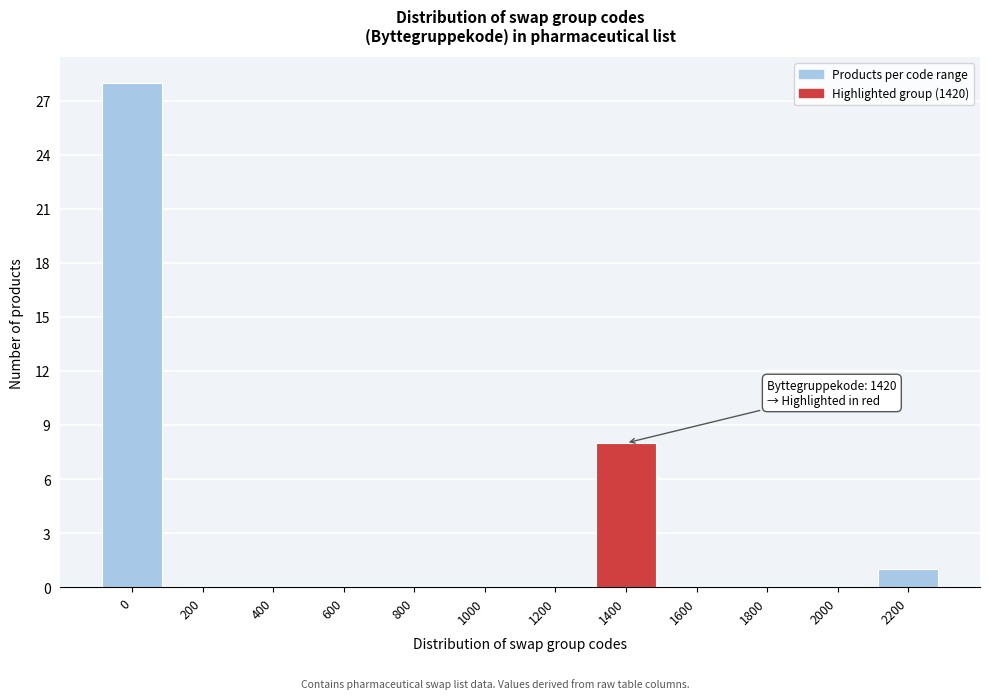

Reading left to right, transcribe all the data shown in this chart.

0=28	200=0	400=0	600=0	800=0	1000=0	1200=0	1400=8	1600=0	1800=0	2000=0	2200=1